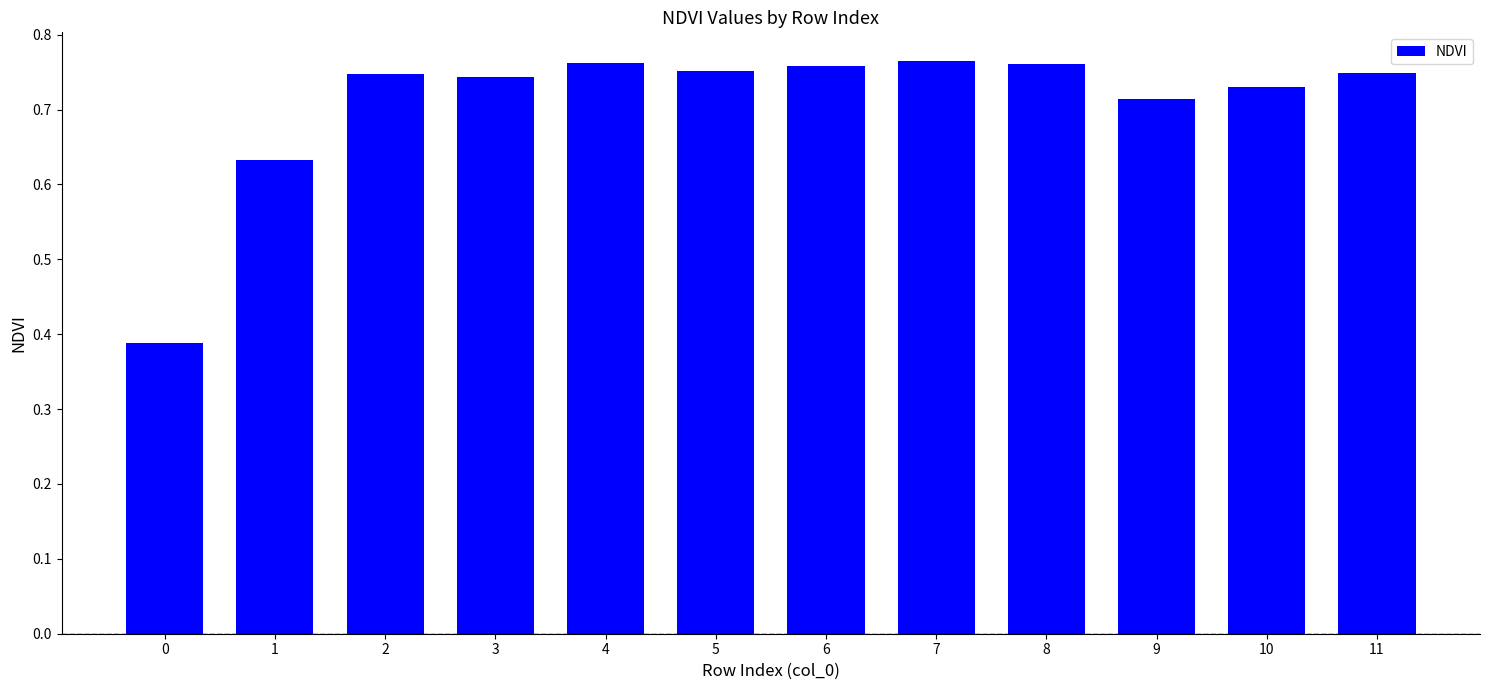

How many values are between 0 and 1?

12